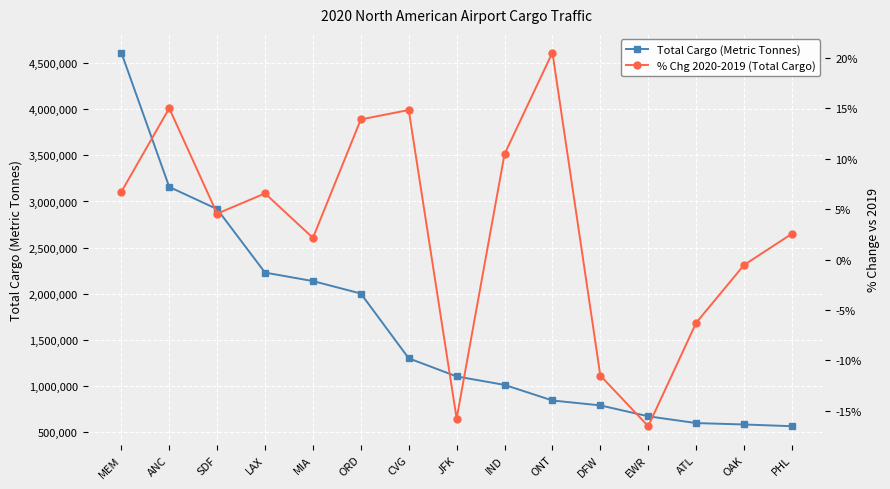

The value of Total Cargo (Metric Tonnes) at OAK is 583911. True or false?

True